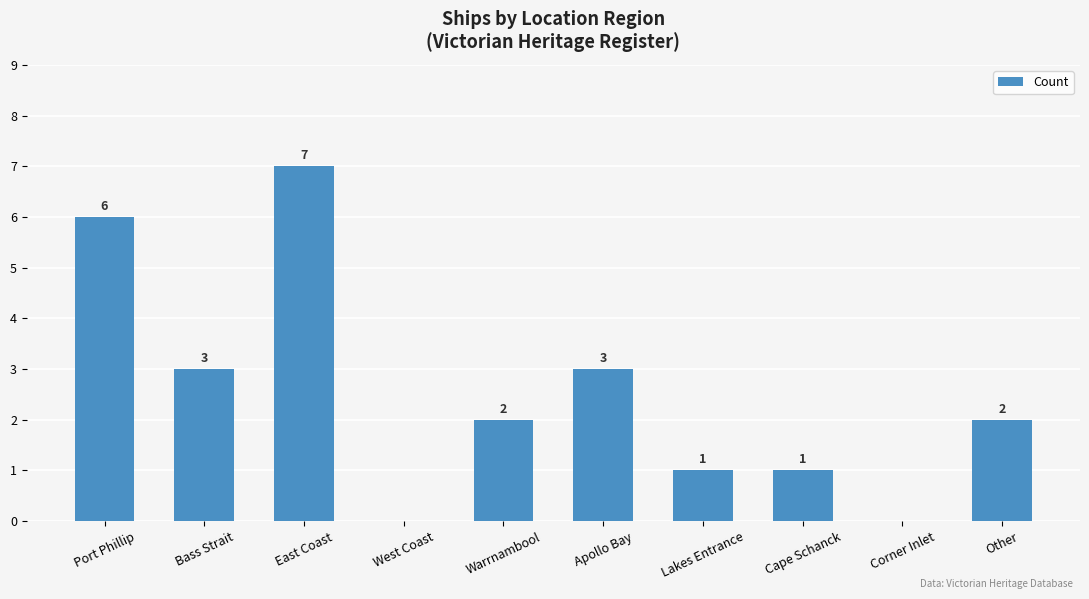

Are the bars horizontal?

No